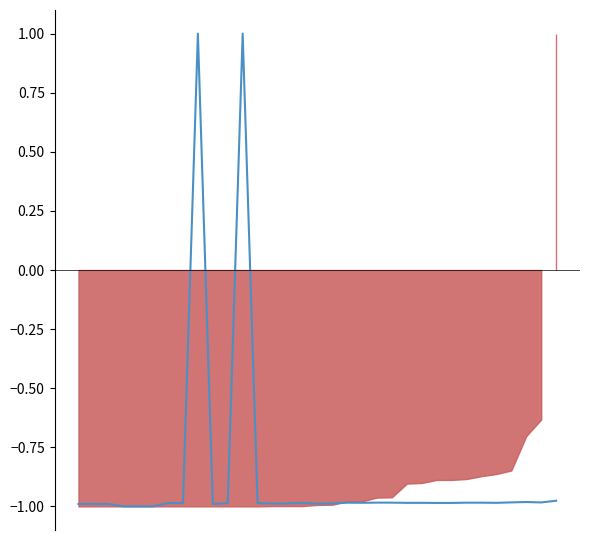

What is the sum of all values?

-28.6